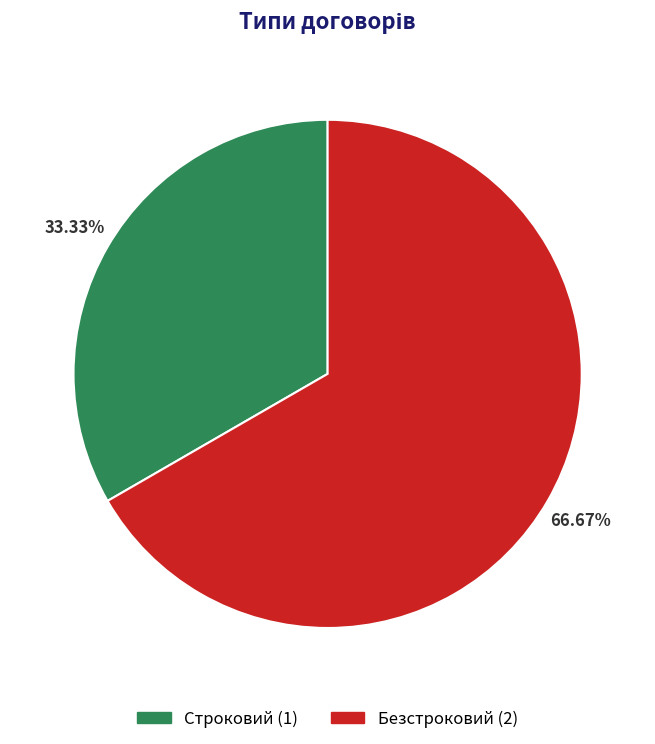

Combined, what portion of the pie is Строковий and Безстроковий?

100.0%